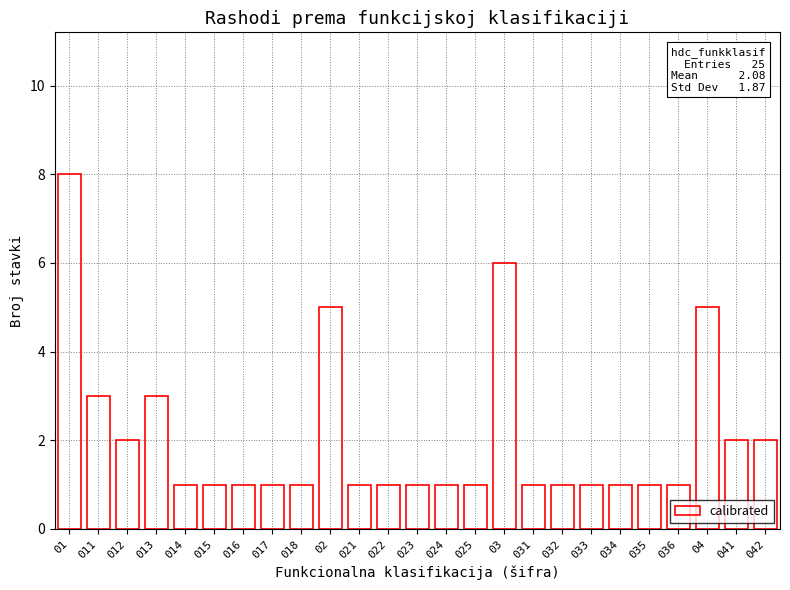

What is the sum of all values?

52